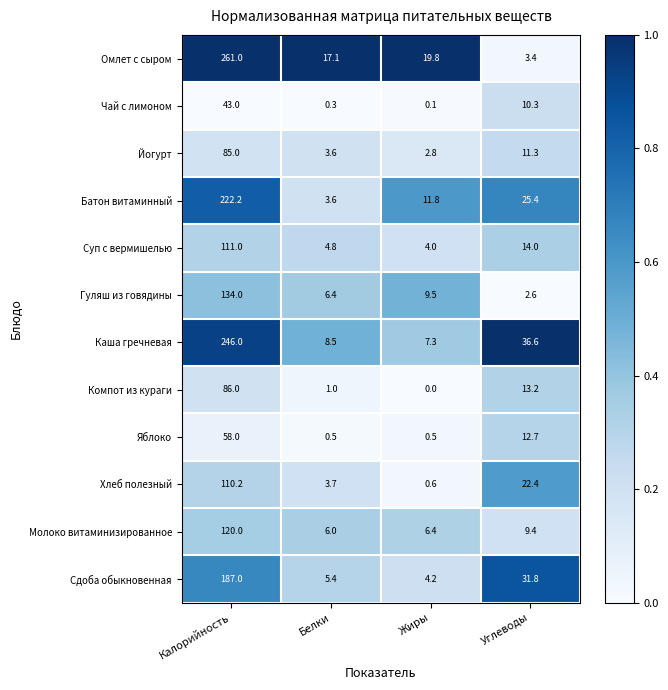

What is the difference between the second highest and second lowest values in the Каша гречневая series?

28.1